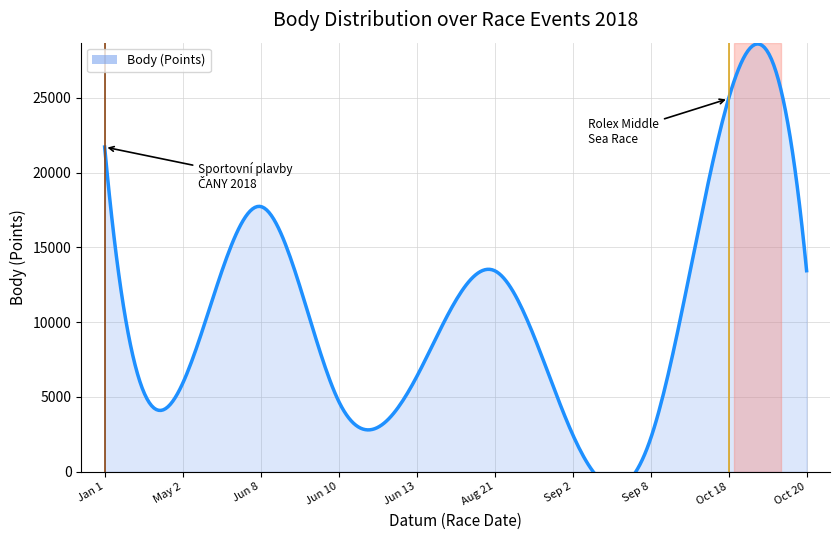

How many interior local valleys (lower than both neighbors) does the data have?

3